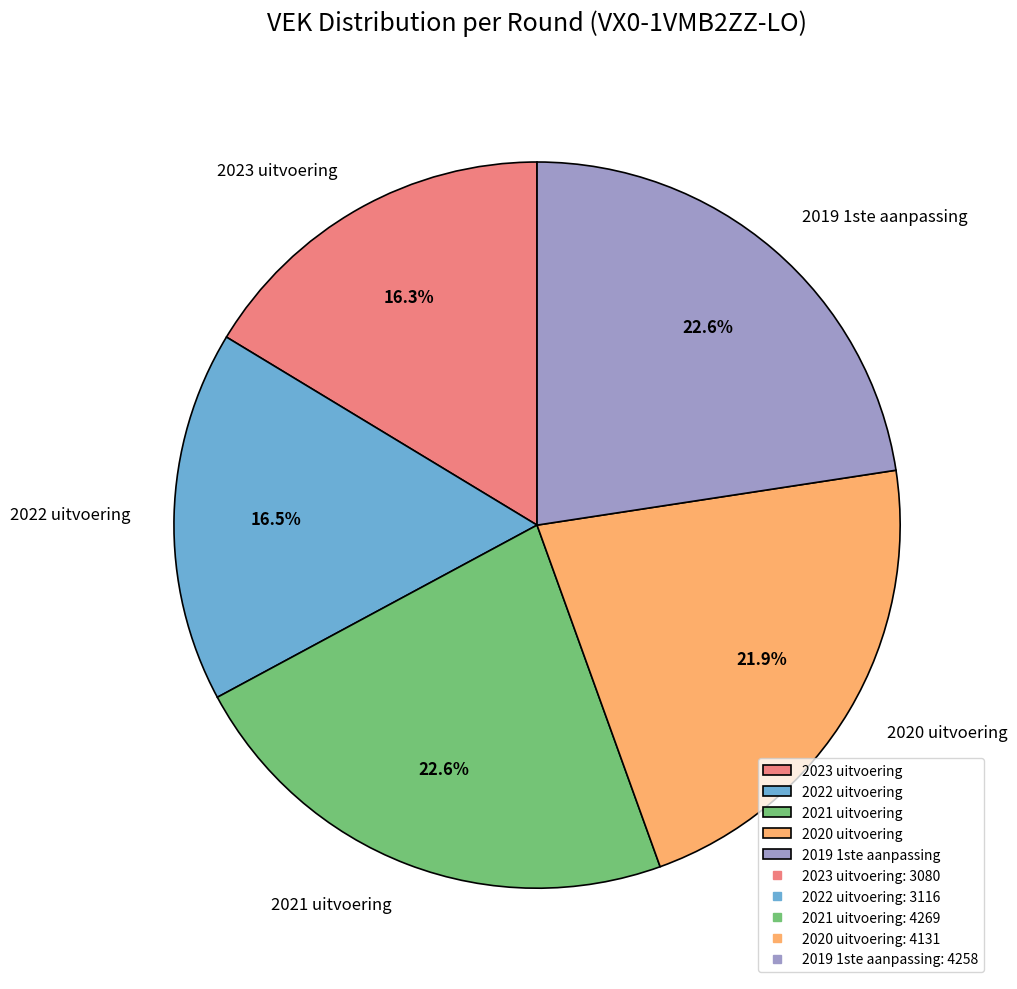

The 2021 uitvoering slice represents 11% of the pie. True or false?

False